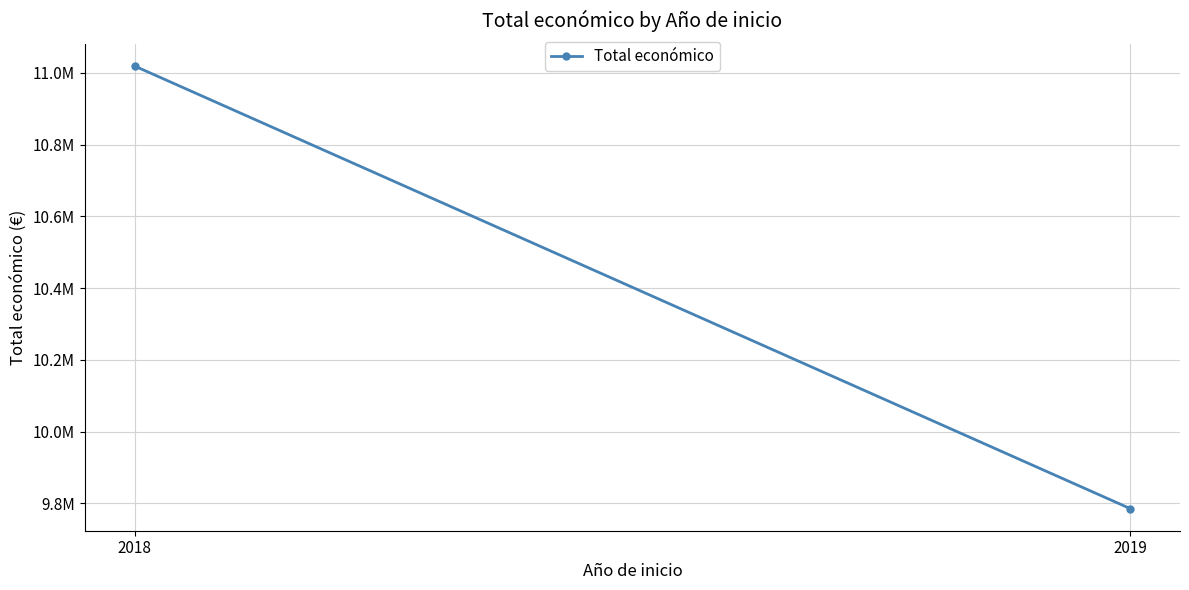

What is the minimum value shown in the chart?

9785754